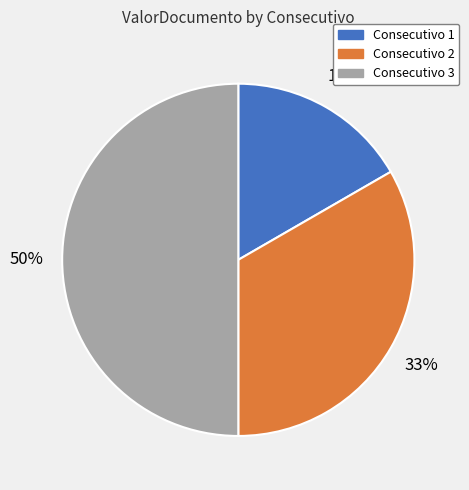

To the nearest percent, what is the difference between the largest and smallest slice percentages?

33%